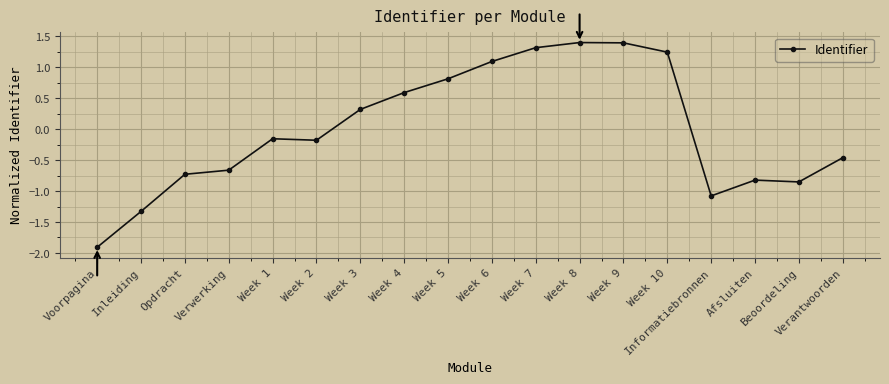

What is the approximate value at Inleiding?

-1.3